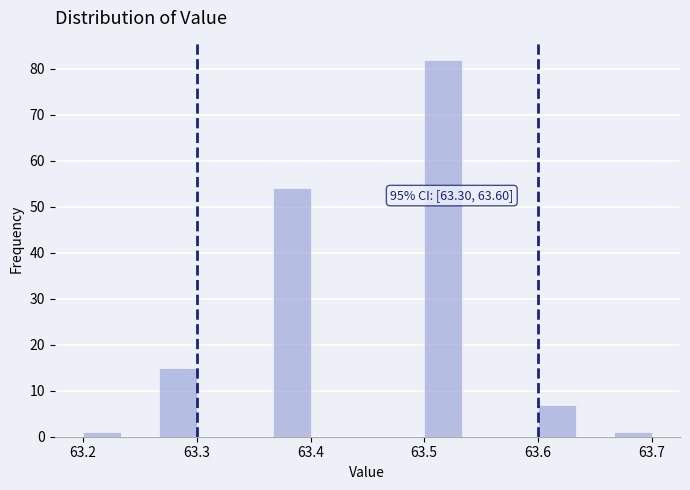

Read against the x-axis, roughly where is the centre of the tallest bar?

63.52